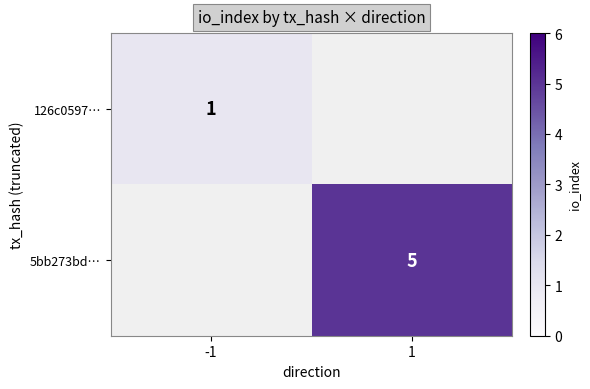

The 5bb273bd… series shows 5 at 1. True or false?

True